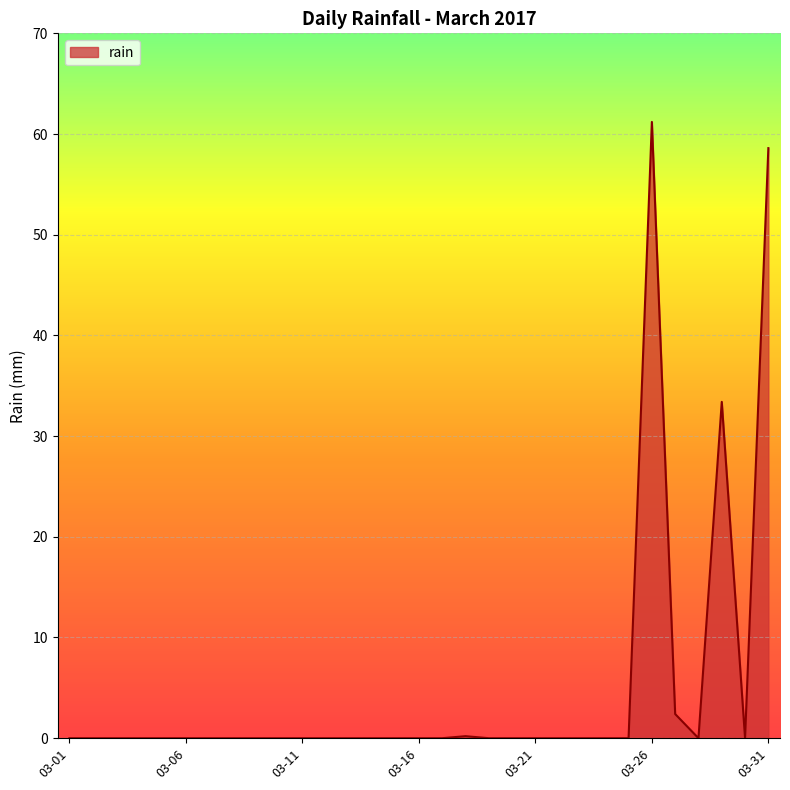

True or false: there are more than 1 points higher than both neighbors.

True